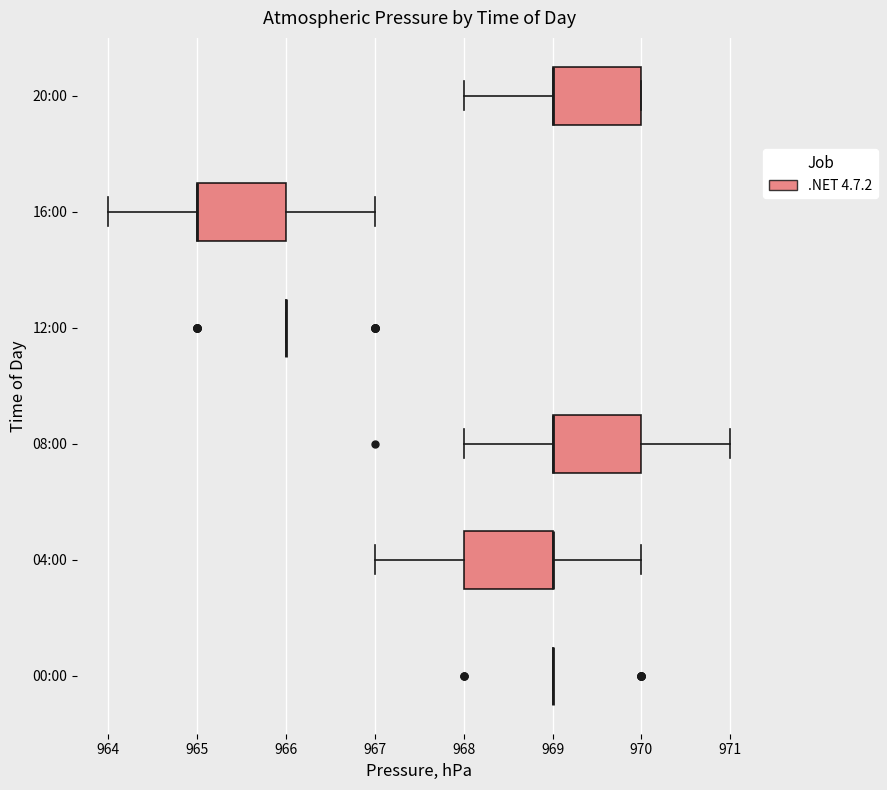

Reading bottom to top, transcribe this box plot: for each box, give where its median line is, the range the box spans, and where its two whiskers end, as read against the x-axis. The values are not printed on the chart, so give them approximately, as read against the axis.

00:00: box collapsed to a line at 969, whiskers 969 to 969
04:00: median 969 (drawn on the box's right edge), box 968 to 969, whiskers 967 to 970
08:00: median 969 (drawn on the box's left edge), box 969 to 970, whiskers 968 to 971
12:00: box collapsed to a line at 966, whiskers 966 to 966
16:00: median 965 (drawn on the box's left edge), box 965 to 966, whiskers 964 to 967
20:00: median 969 (drawn on the box's left edge), box 969 to 970, whiskers 968 to 970